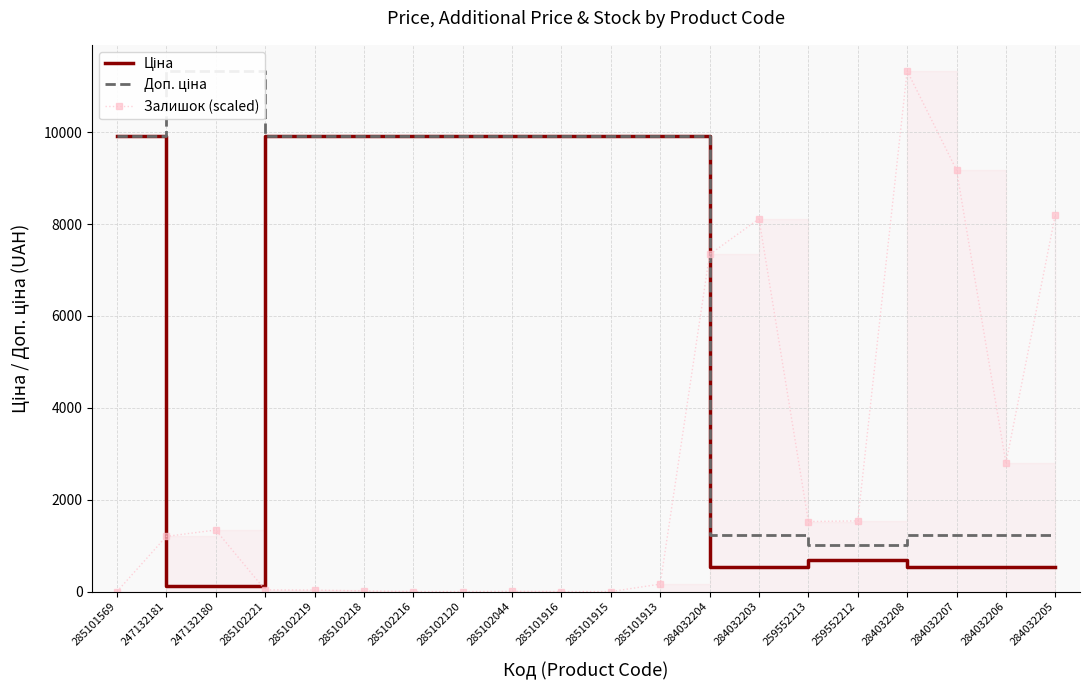

What are all the series names shown in the legend?

Ціна, Доп. ціна, Залишок (scaled)